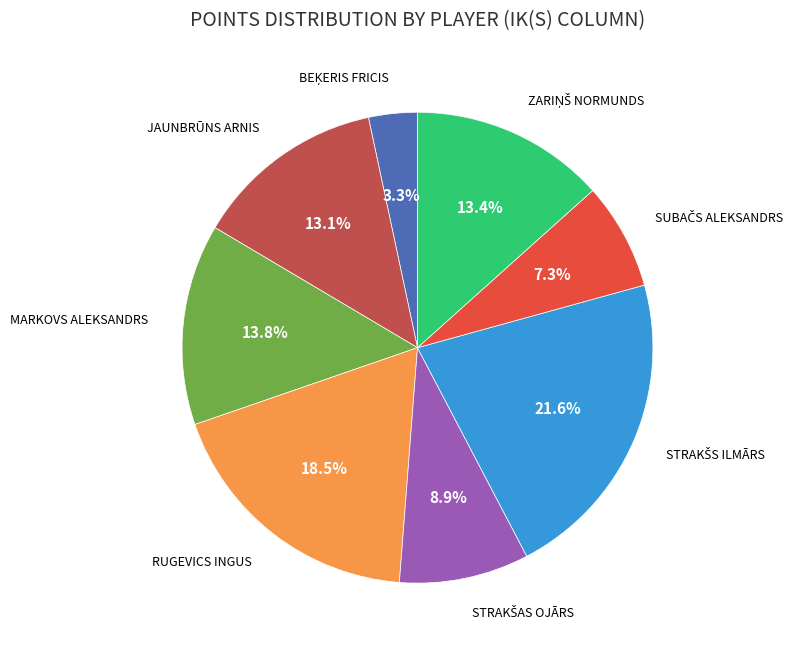

Is there a majority slice in this chart?

No